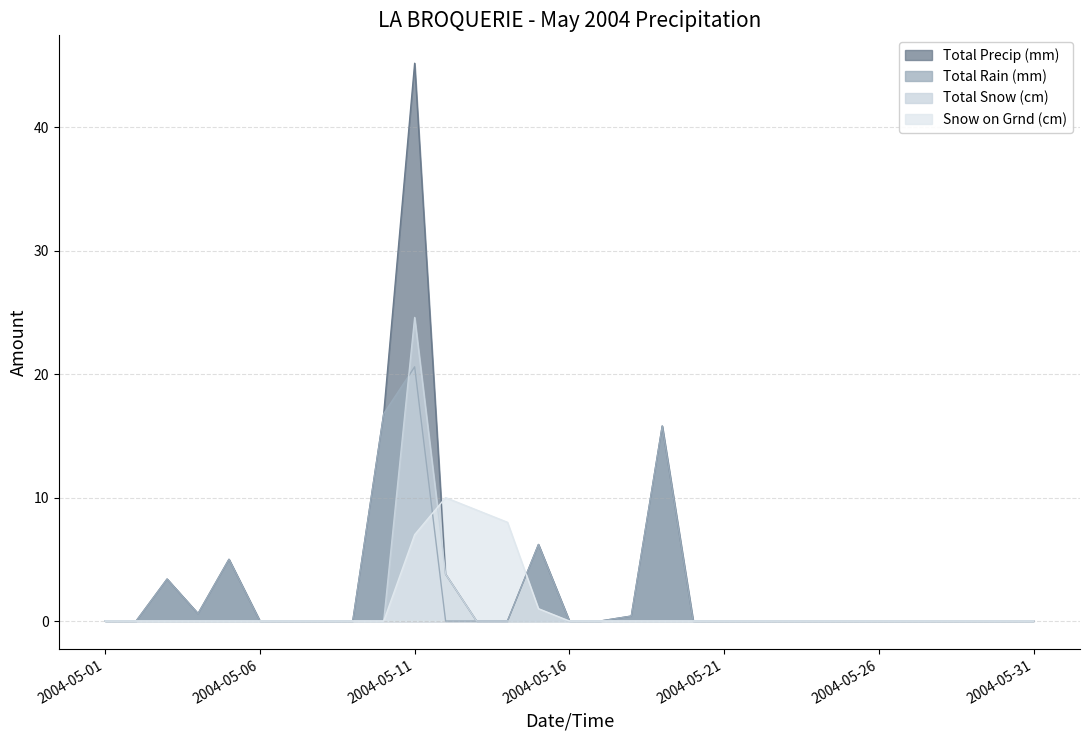

The value of Snow on Grnd (cm) at 2004-05-05 is 0.0. True or false?

True